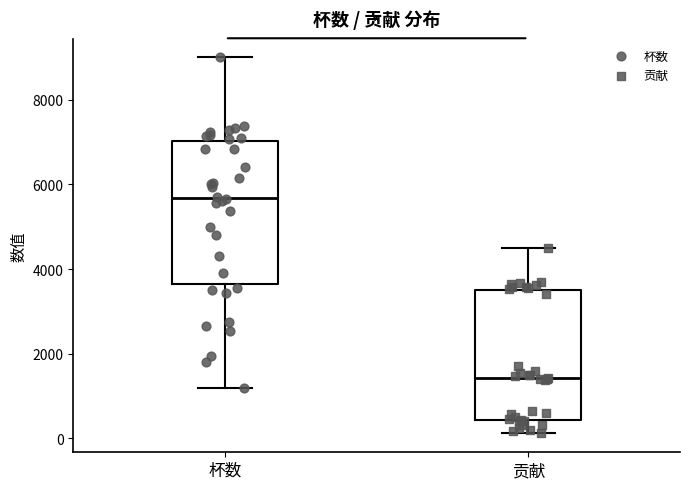

Where is the lower edge of the box for 贡献 on the y-axis? The values are not printed on the chart, so give them approximately, as read against the axis.

400